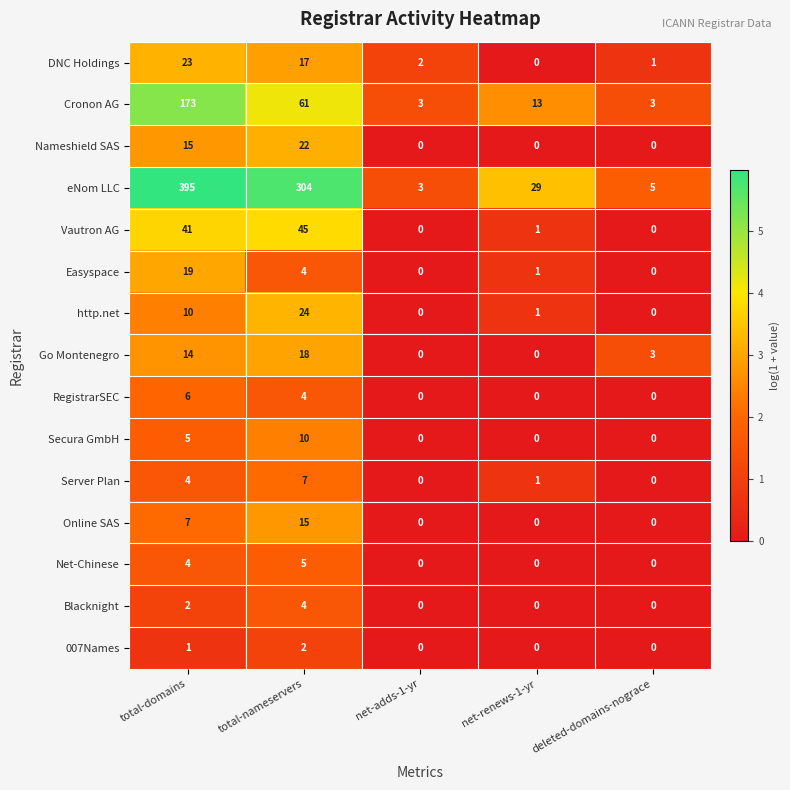

Which series has the largest total across all categories?

eNom LLC